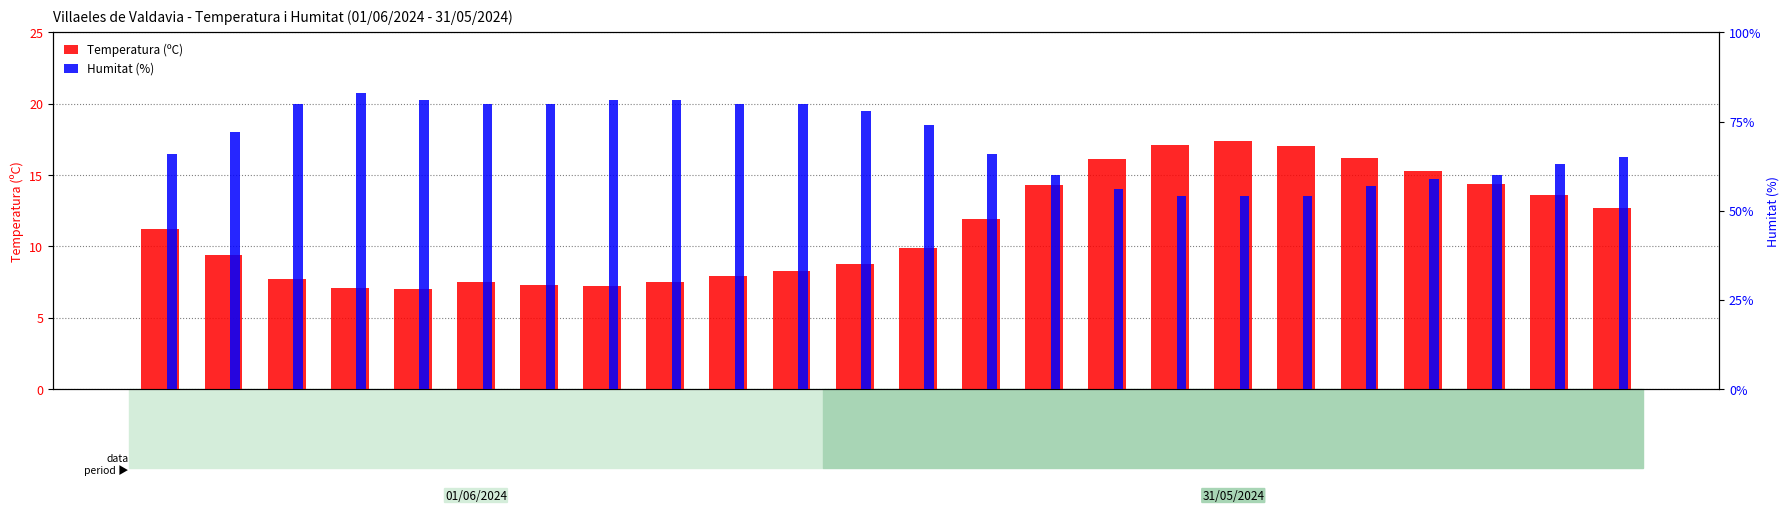

How many data points in Temperatura (ºC) are above 11?

12